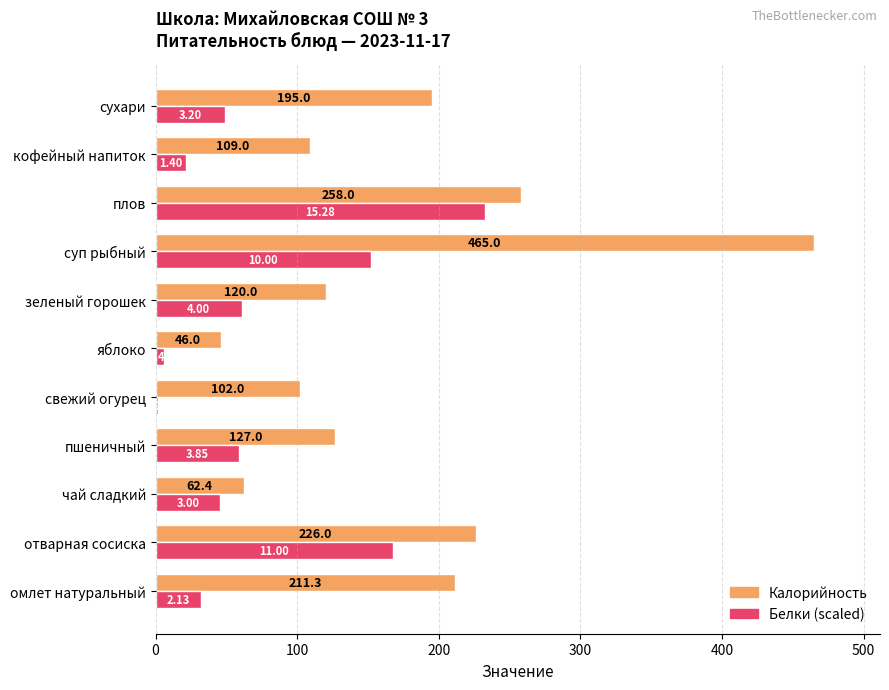

At which category is the sum across all series the highest?

суп рыбный